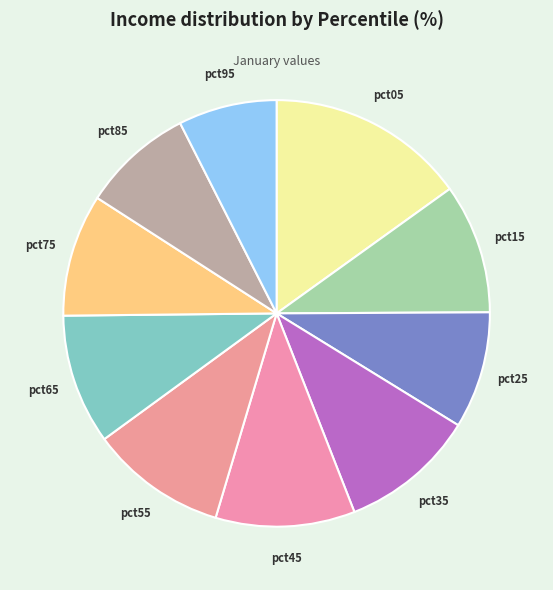

Do pct15 and pct25 together represent more than half of the pie?

No